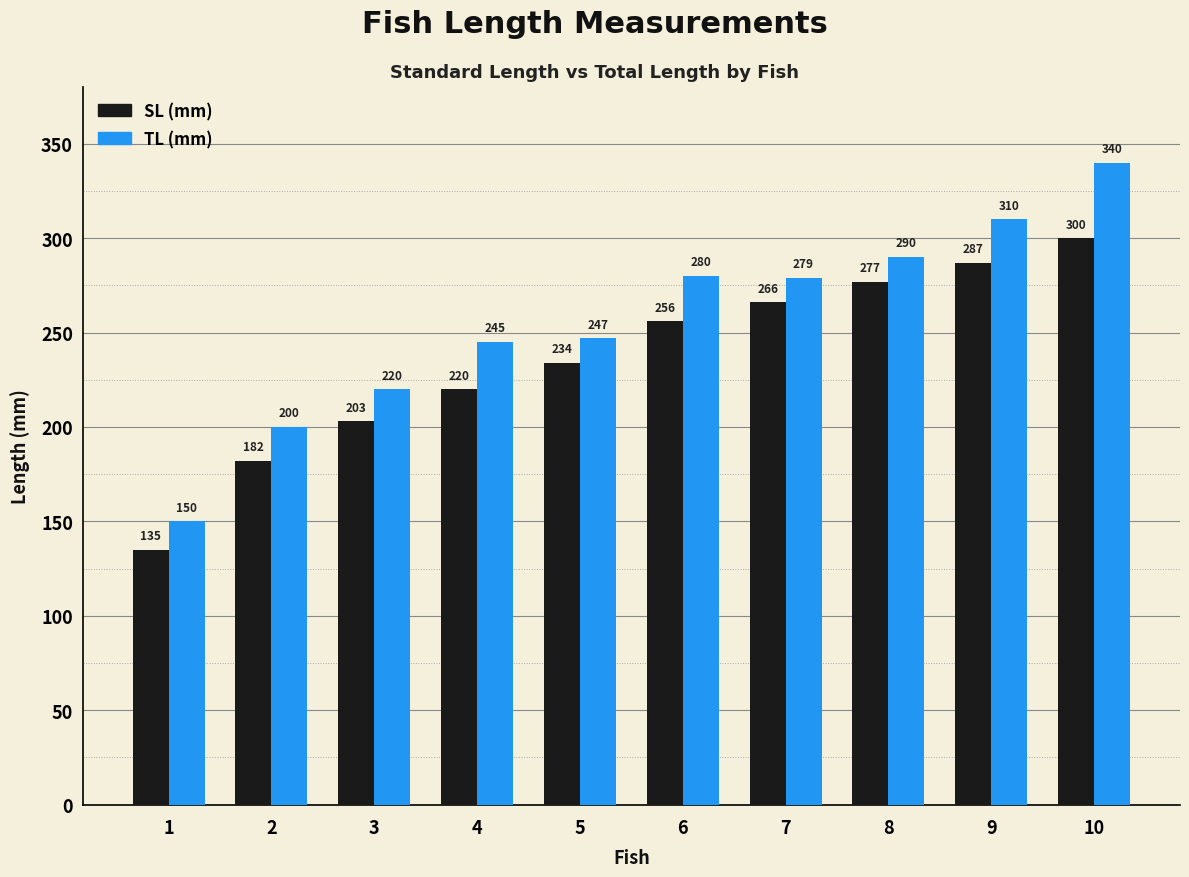

How many data points in TL (mm) are less than 279?

5